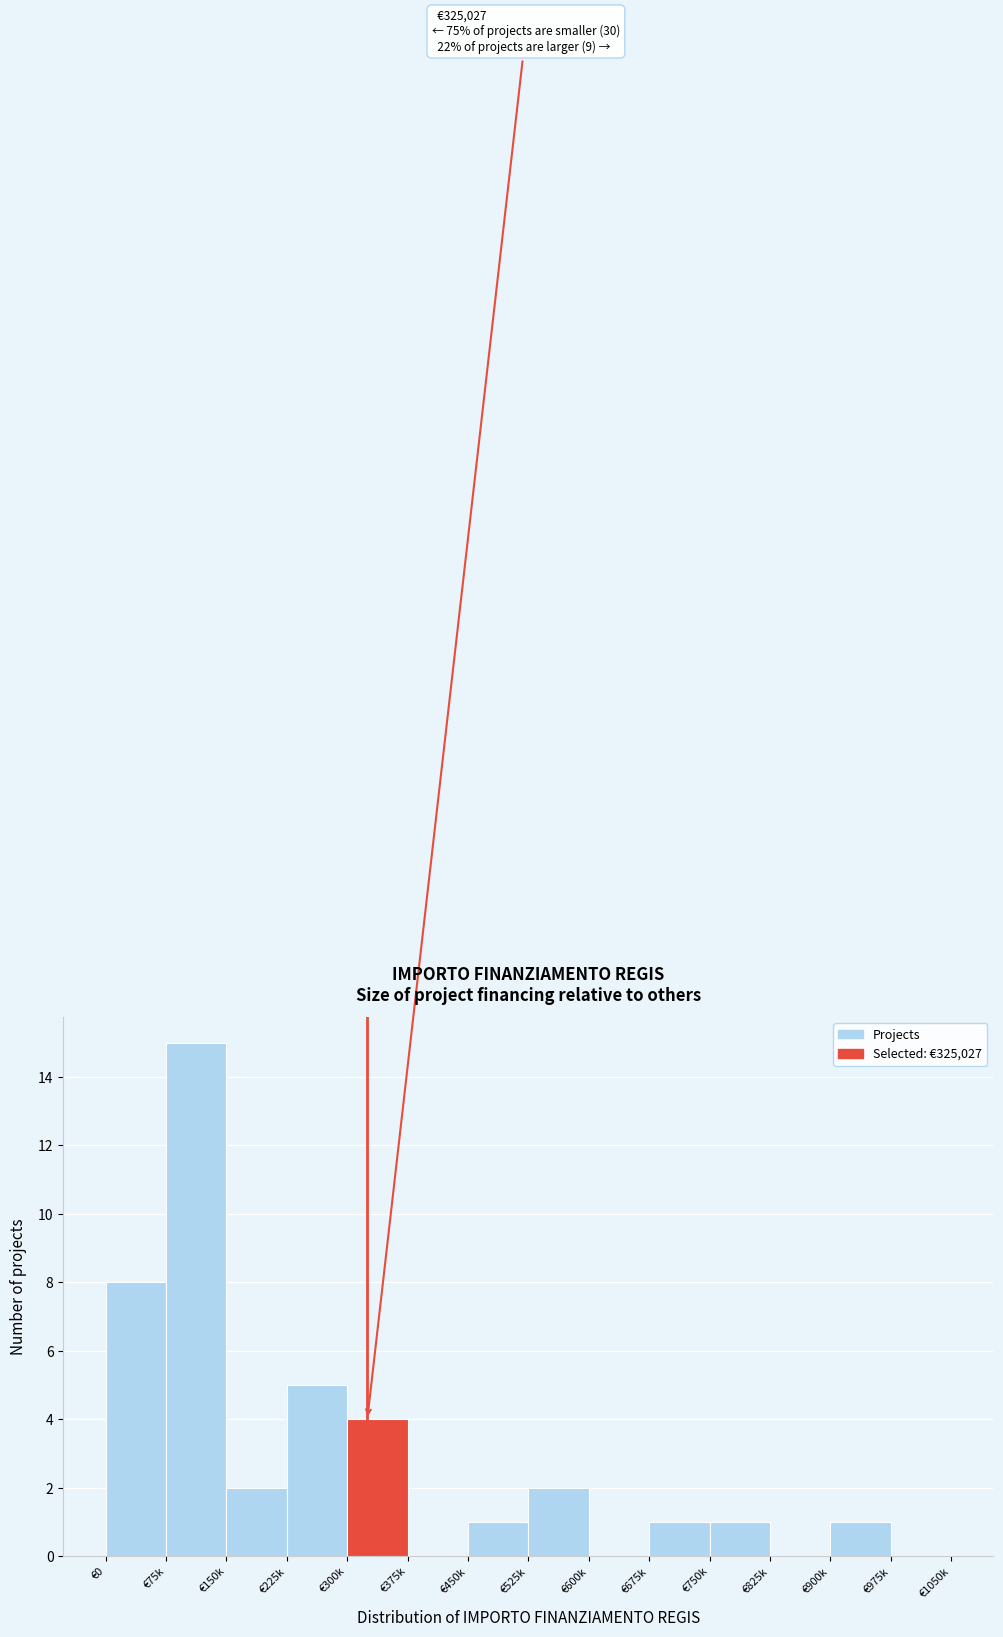

Reading left to right, list all the values displayed in this chart.

€0=8	€75k=15	€150k=2	€225k=5	€300k=4	€375k=0	€450k=1	€525k=2	€600k=0	€675k=1	€750k=1	€825k=0	€900k=1	€975k=0